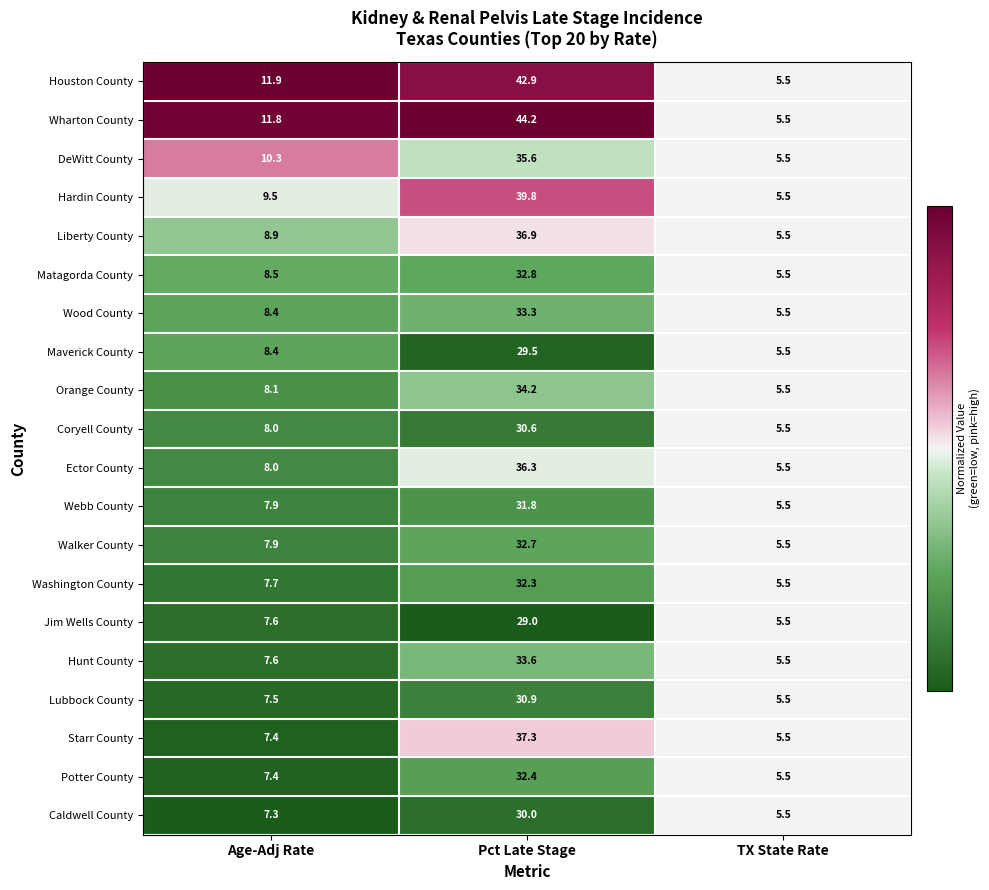

The Ector County series shows 8.0 at Age-Adj Rate. True or false?

True